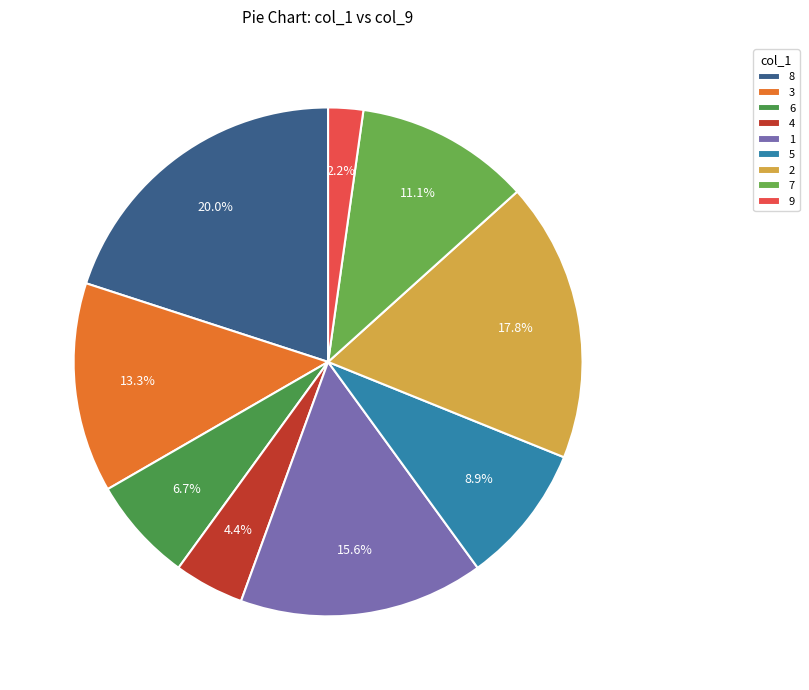

To the nearest percent, what is the average slice percentage?

11%